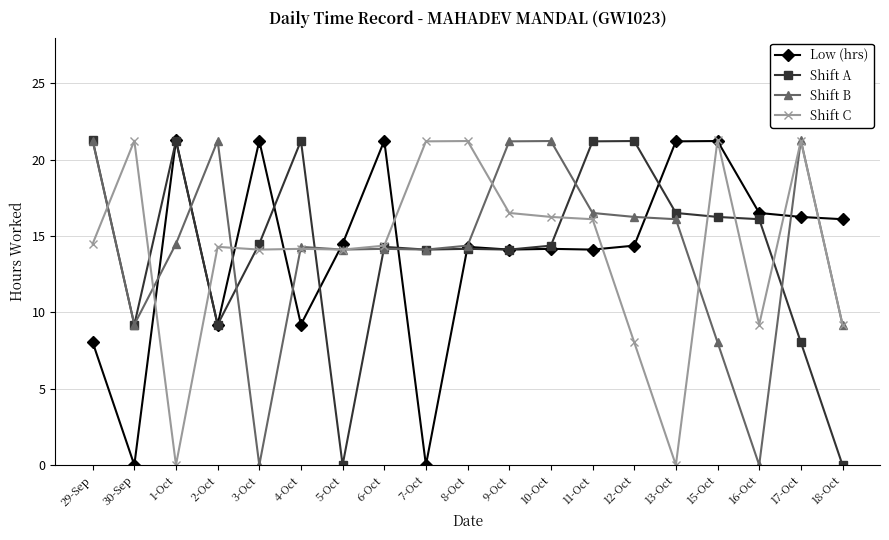

What is the total value across all series at 29-Sep?

65.0